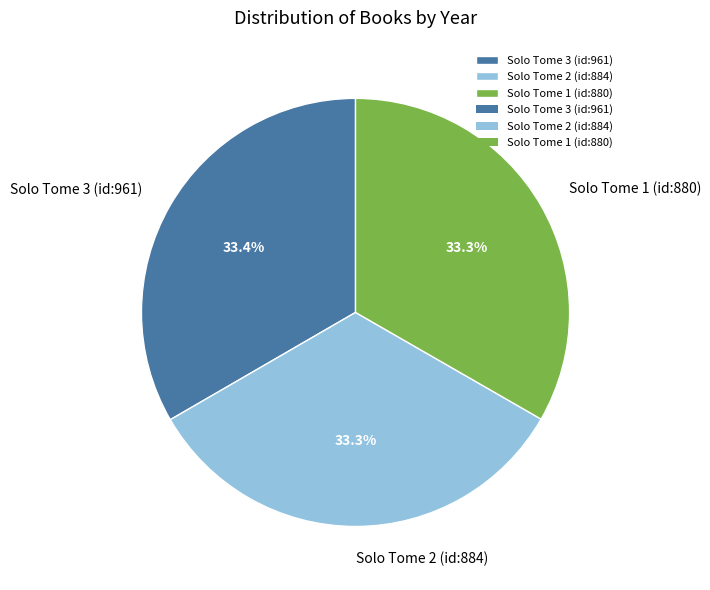

Does Solo Tome 1 (id:880) represent more than half of the total?

No